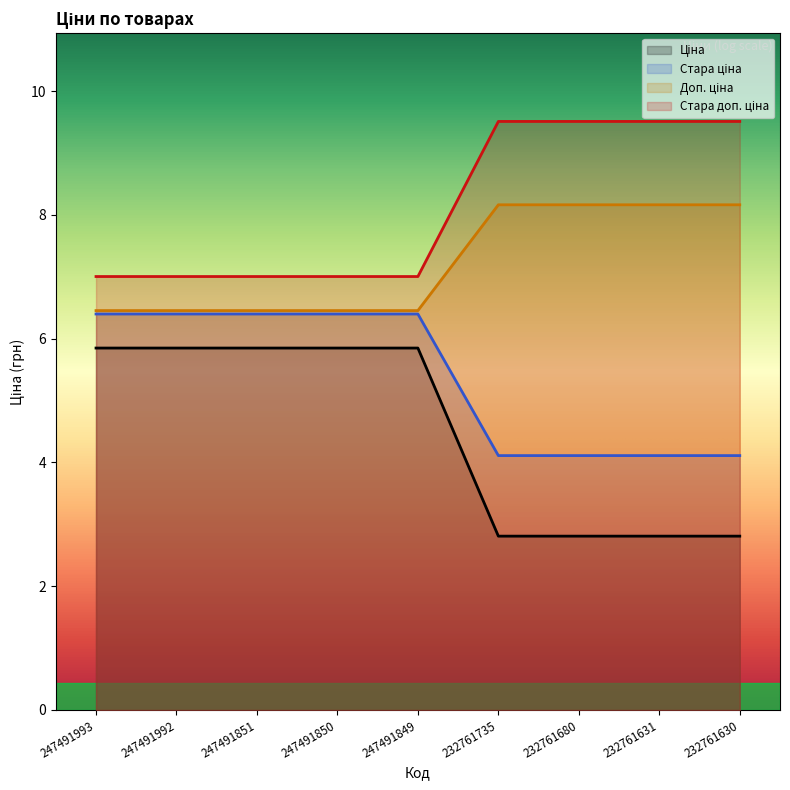

Count the number of categories in the chart.

9